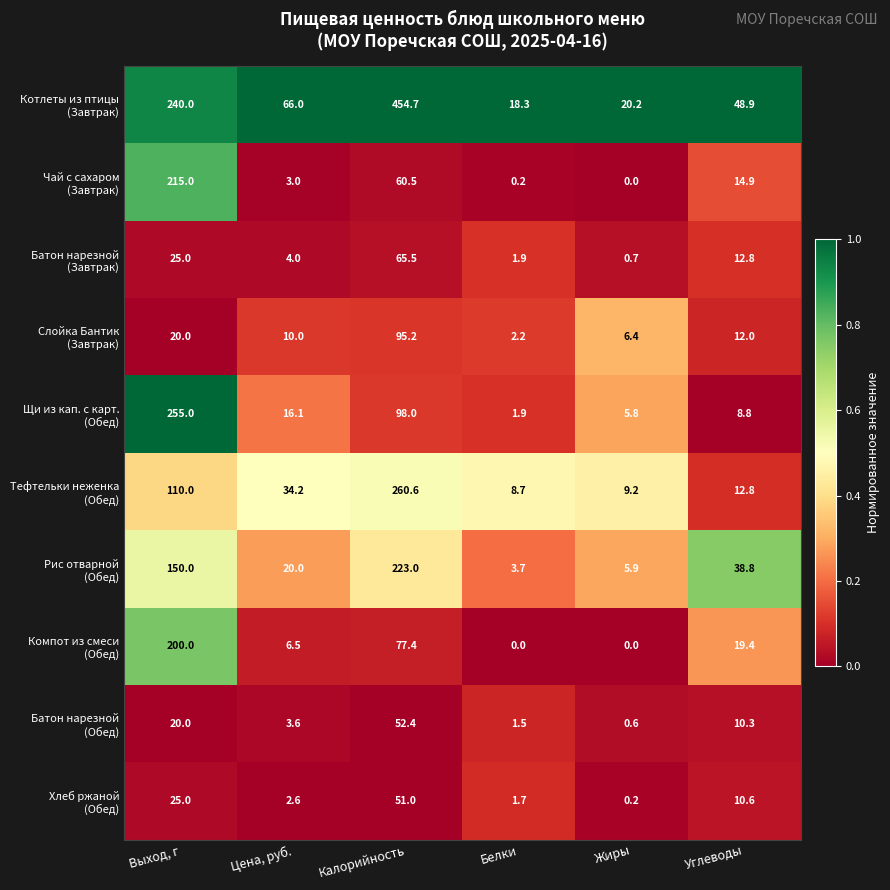

At which category is the sum across all series the highest?

Калорийность